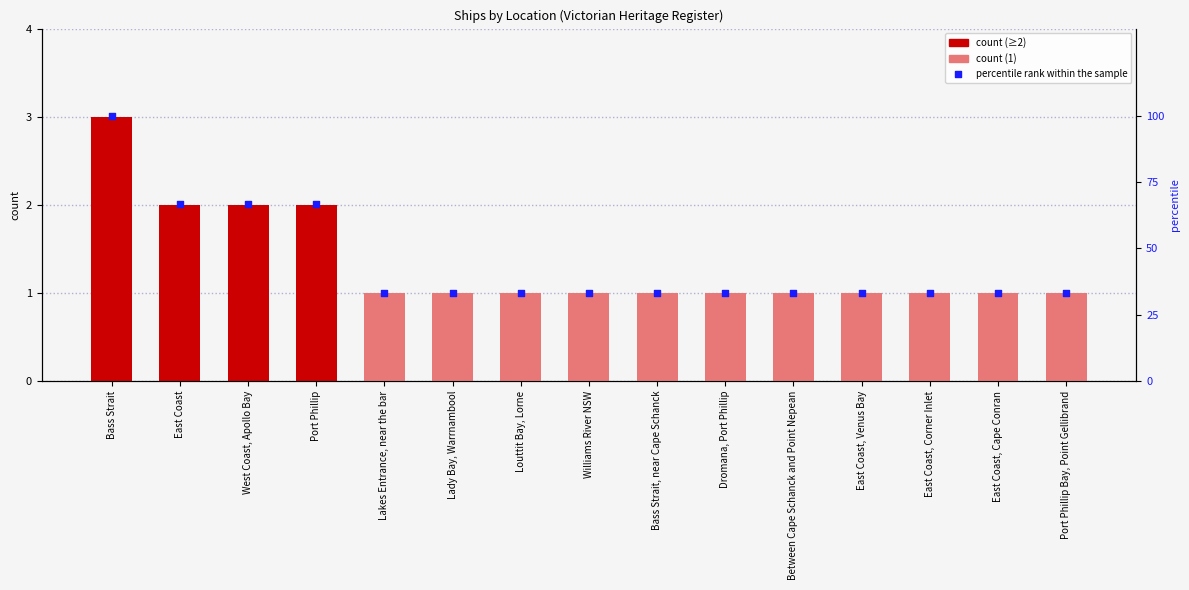

Which series has the largest total across all categories?

percentile rank within the sample